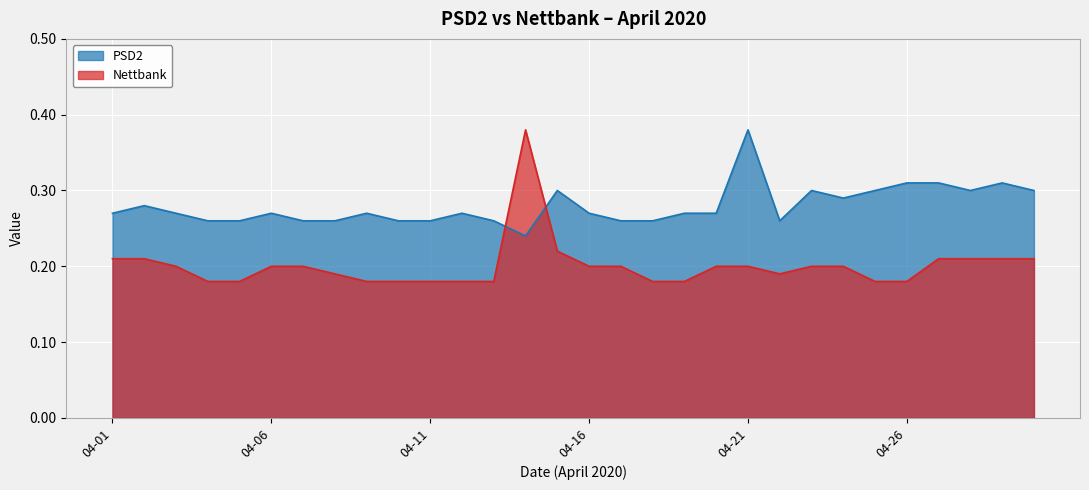

How many interior local peaks does the PSD2 series have?

8